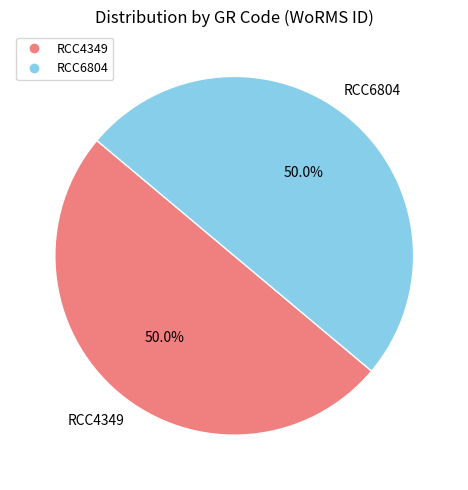

Combined, what portion of the pie is RCC6804 and RCC4349?

100.0%